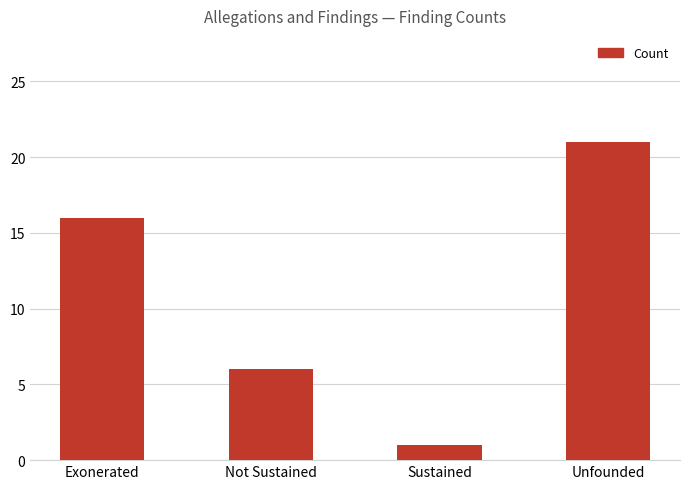

List the labels in order of value, smallest first.

Sustained, Not Sustained, Exonerated, Unfounded